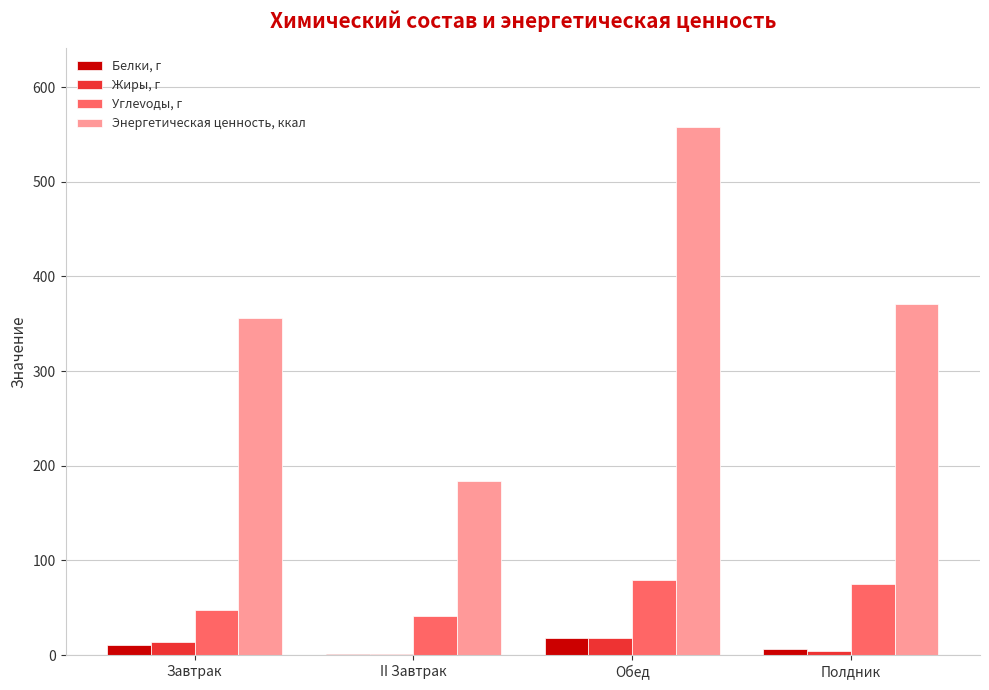

How many series are shown in this chart?

4